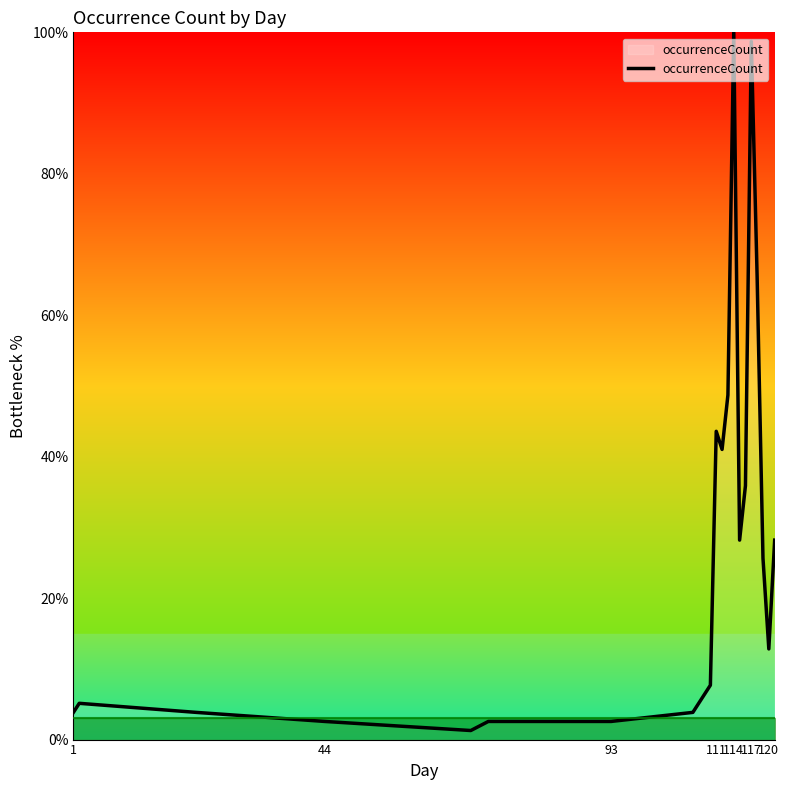

What is the greatest value displayed?

100.0